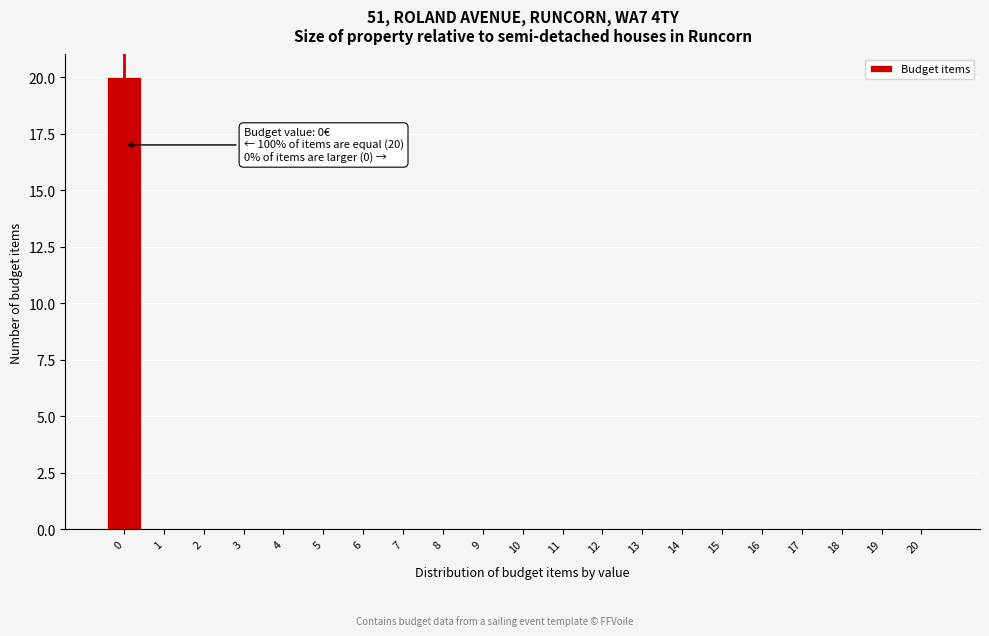

Which range on the x-axis has the tallest bar?

-0.5 to 0.5